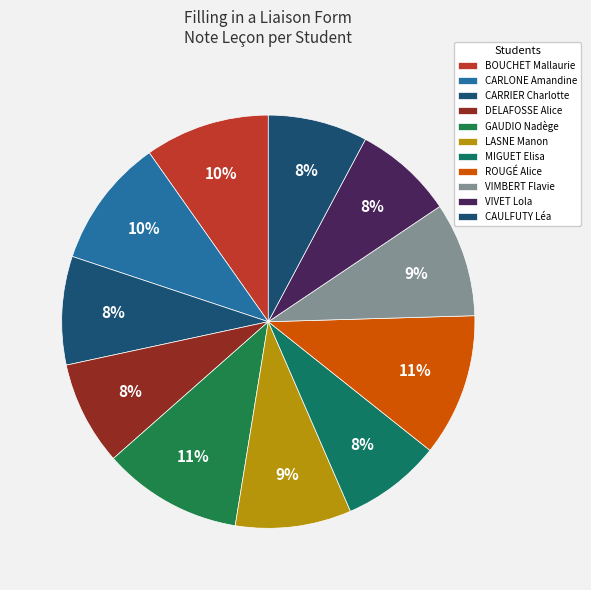

Which has a higher value, MIGUET Elisa or VIMBERT Flavie?

VIMBERT Flavie